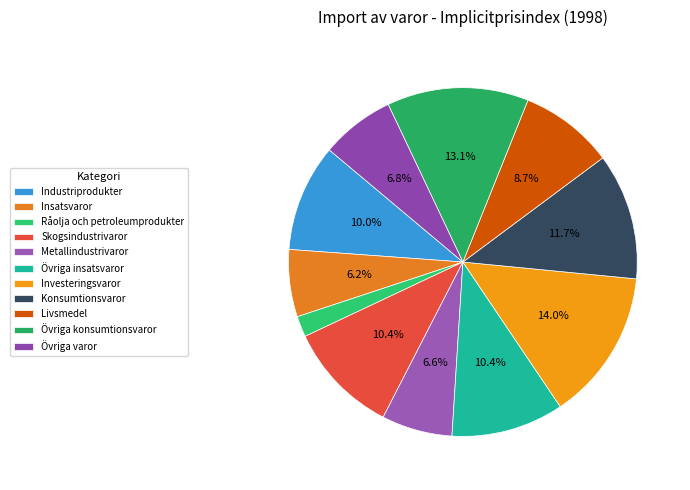

Rank the categories by value from lowest to highest.

Råolja och petroleumprodukter, Insatsvaror, Metallindustrivaror, Övriga varor, Livsmedel, Industriprodukter, Övriga insatsvaror, Skogsindustrivaror, Konsumtionsvaror, Övriga konsumtionsvaror, Investeringsvaror